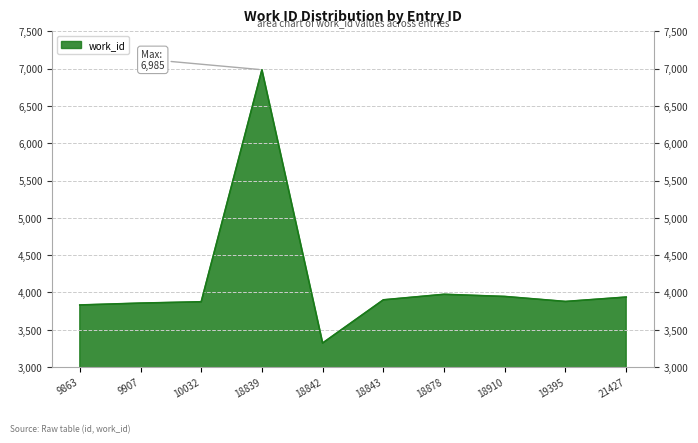

What is the smallest value displayed?

3322